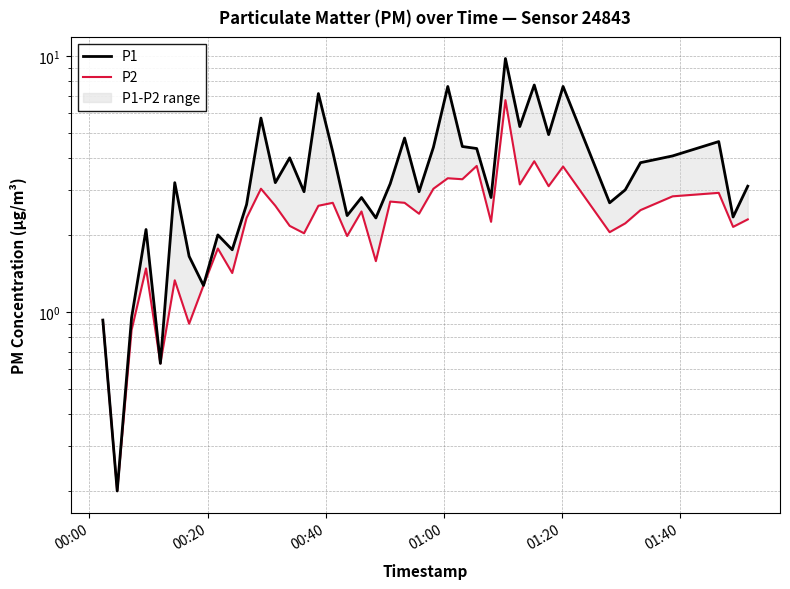

What are all the series names shown in the legend?

P1, P2